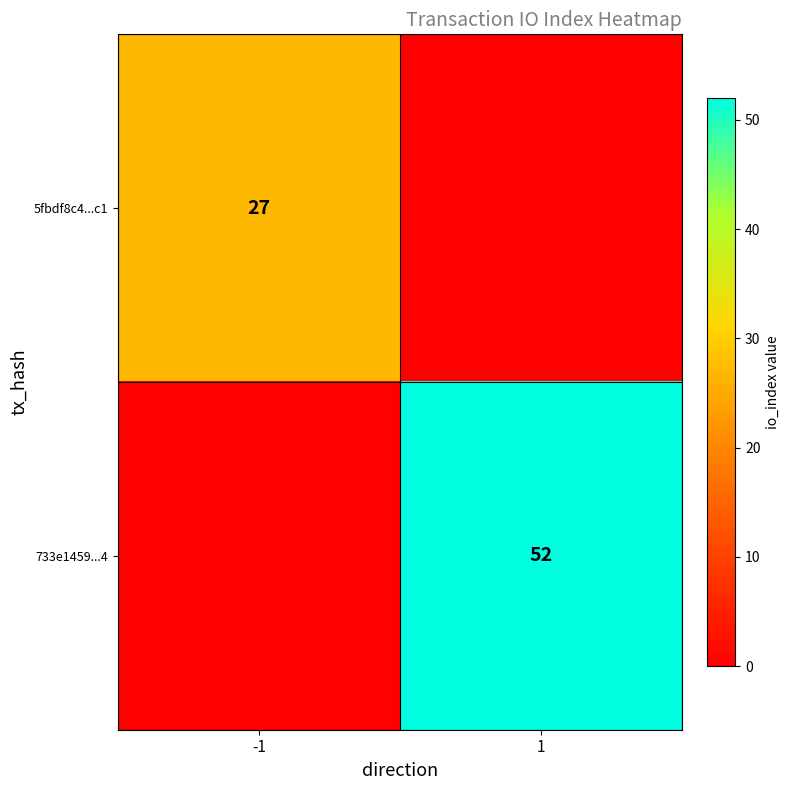

Between -1 and 1, which is larger?

-1